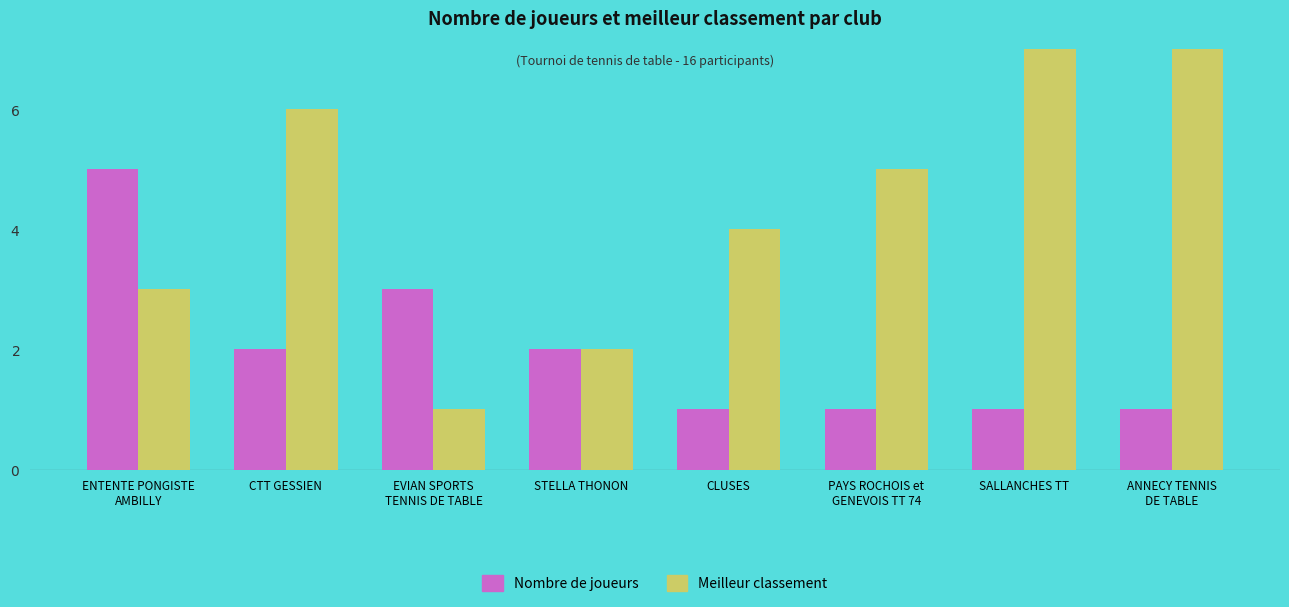

What is the label of the 1st bar from the right?

ANNECY TENNIS
DE TABLE